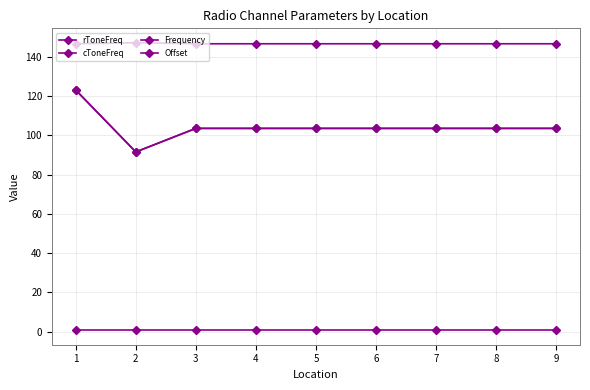

At which label does cToneFreq first exceed 103?

1